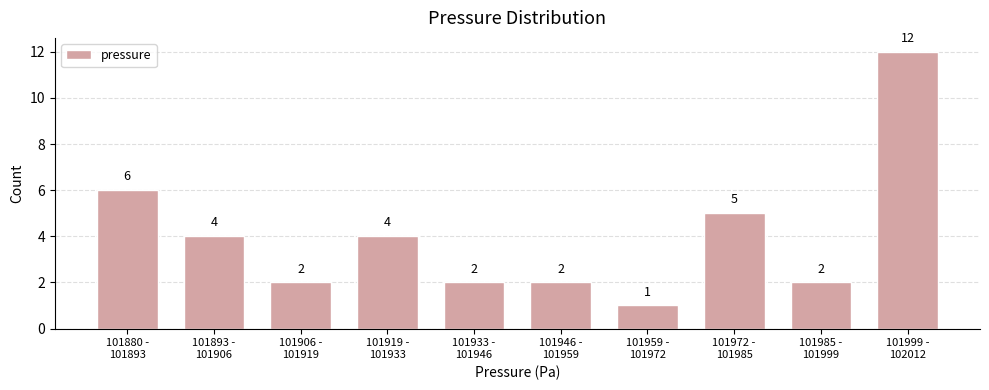

Reading right to left, what are all the values shown in this chart?

12	2	5	1	2	2	4	2	4	6